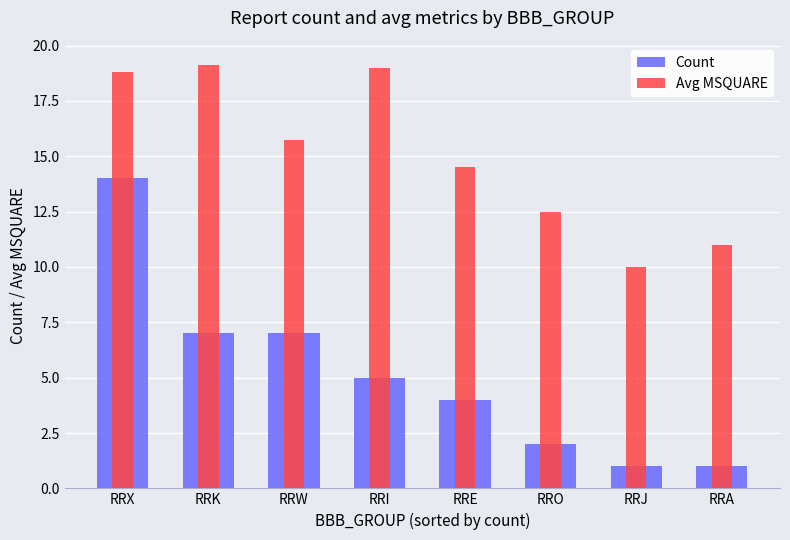

Does the chart contain any negative values?

No